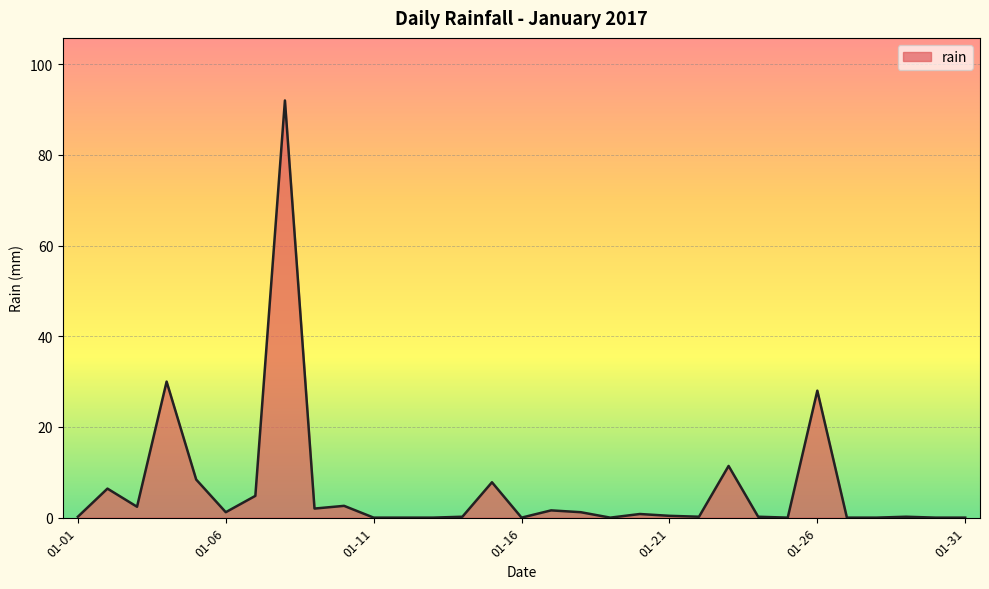

What is the greatest value displayed?

92.0